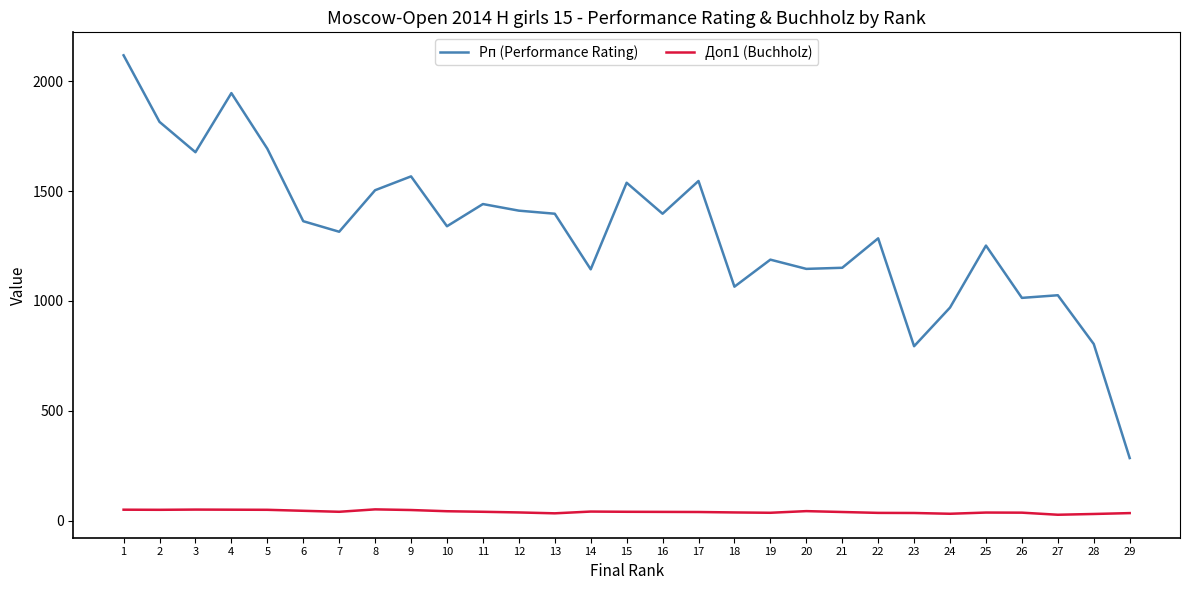

True or false: Рп (Performance Rating) and Доп1 (Buchholz) intersect in this chart.

False